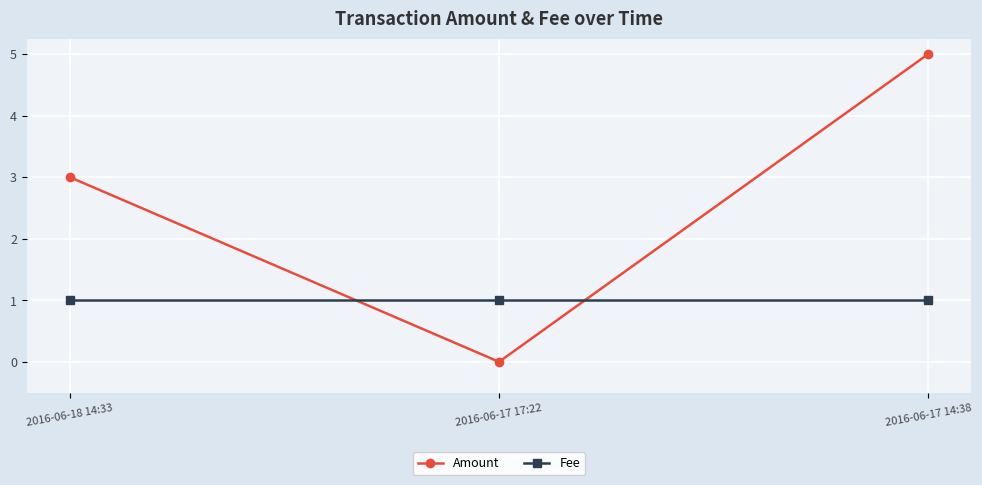

What is the total value across all series at 2016-06-18 14:33?

4